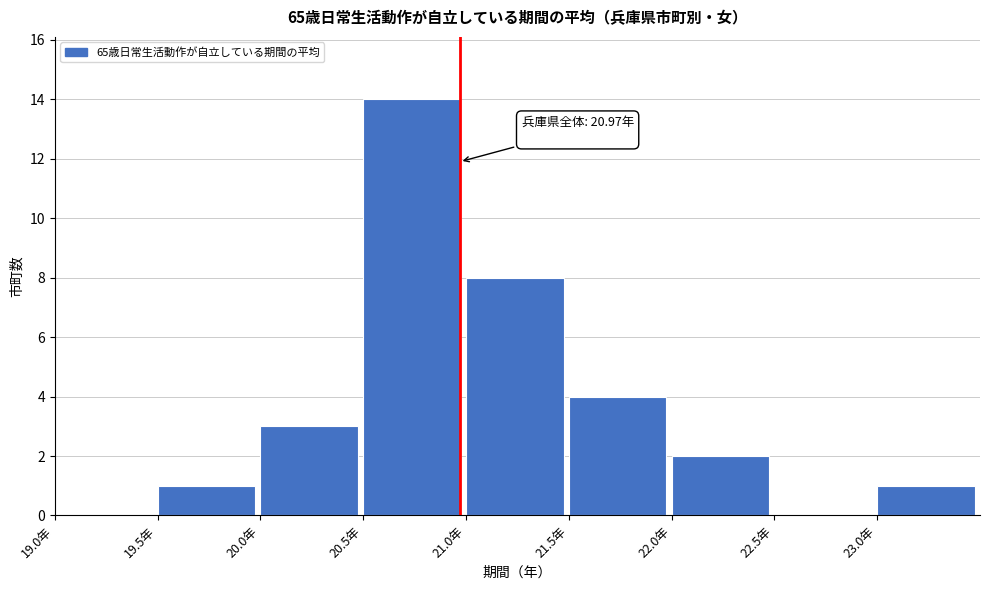

Which range on the x-axis has the tallest bar?

20.5 to 21.0